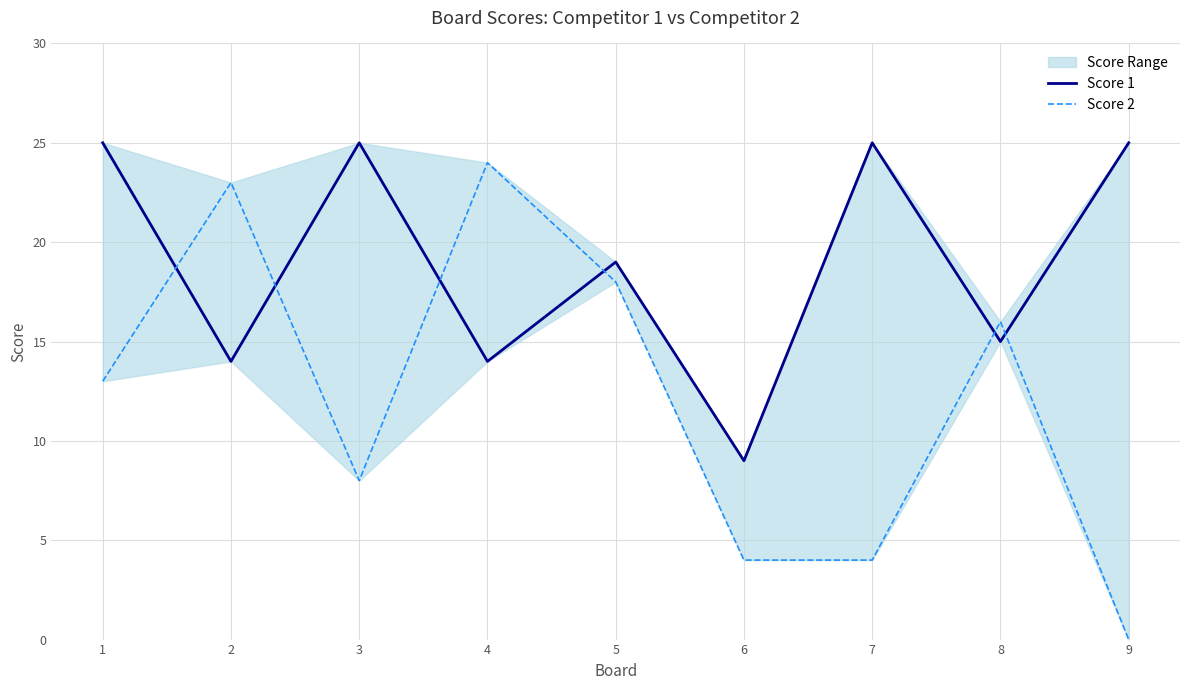

At which category does Score 1 reach its first local peak?

3